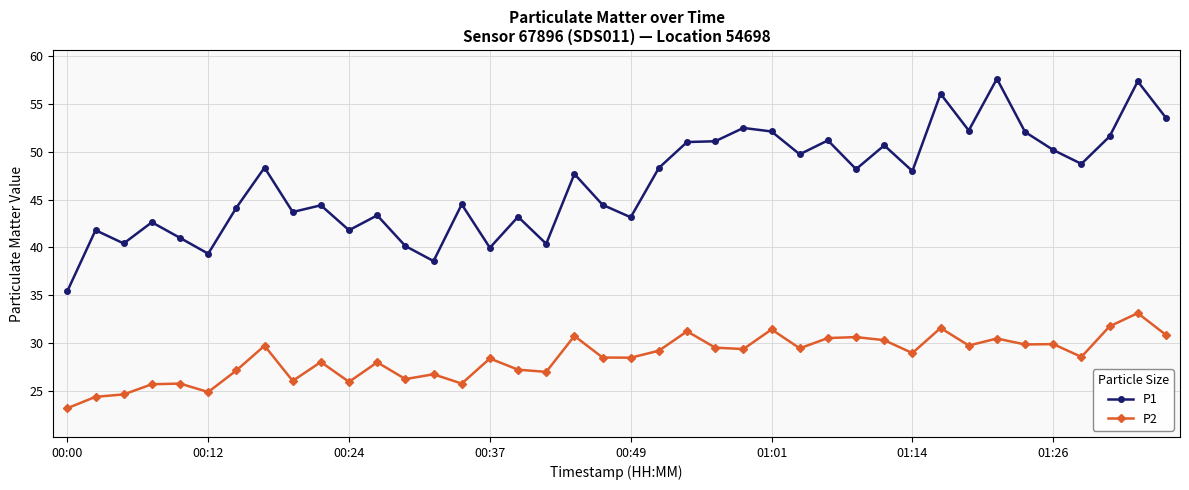

Which series has the largest range (max minus min)?

P1